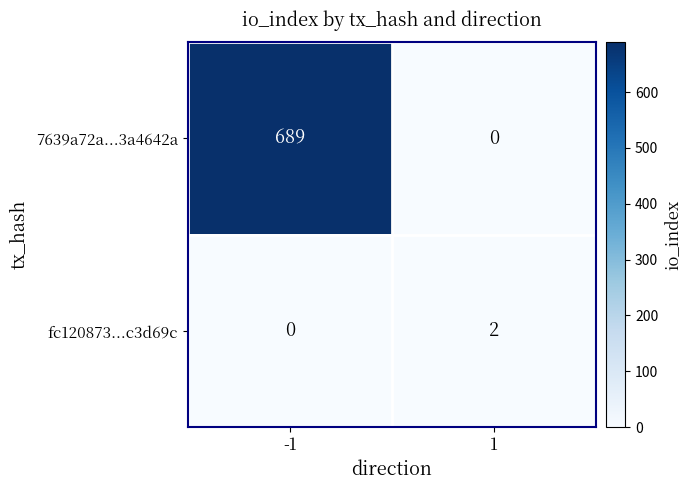

Count the number of data series in this chart.

2